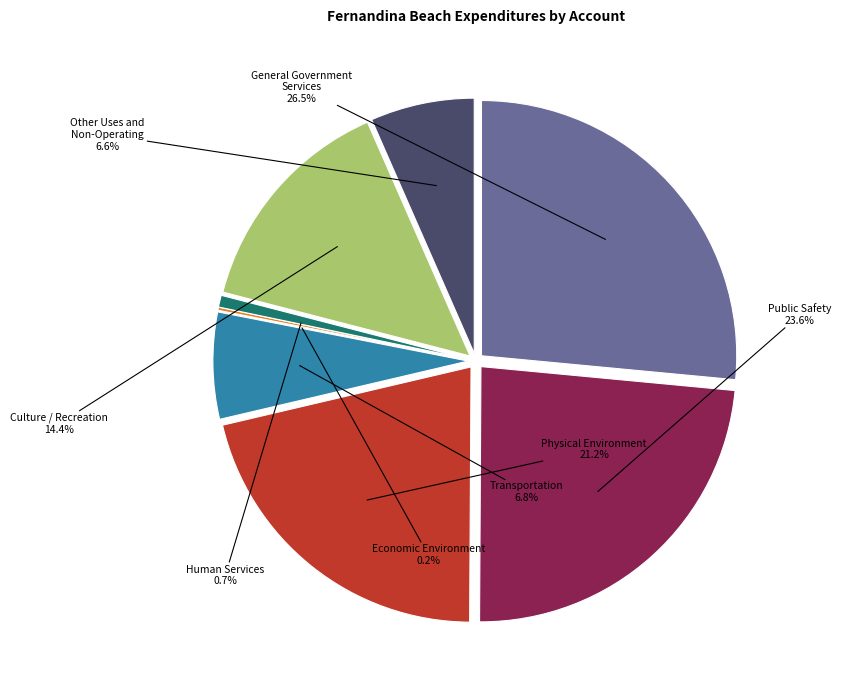

Which category has the biggest portion of the pie?

General Government
Services